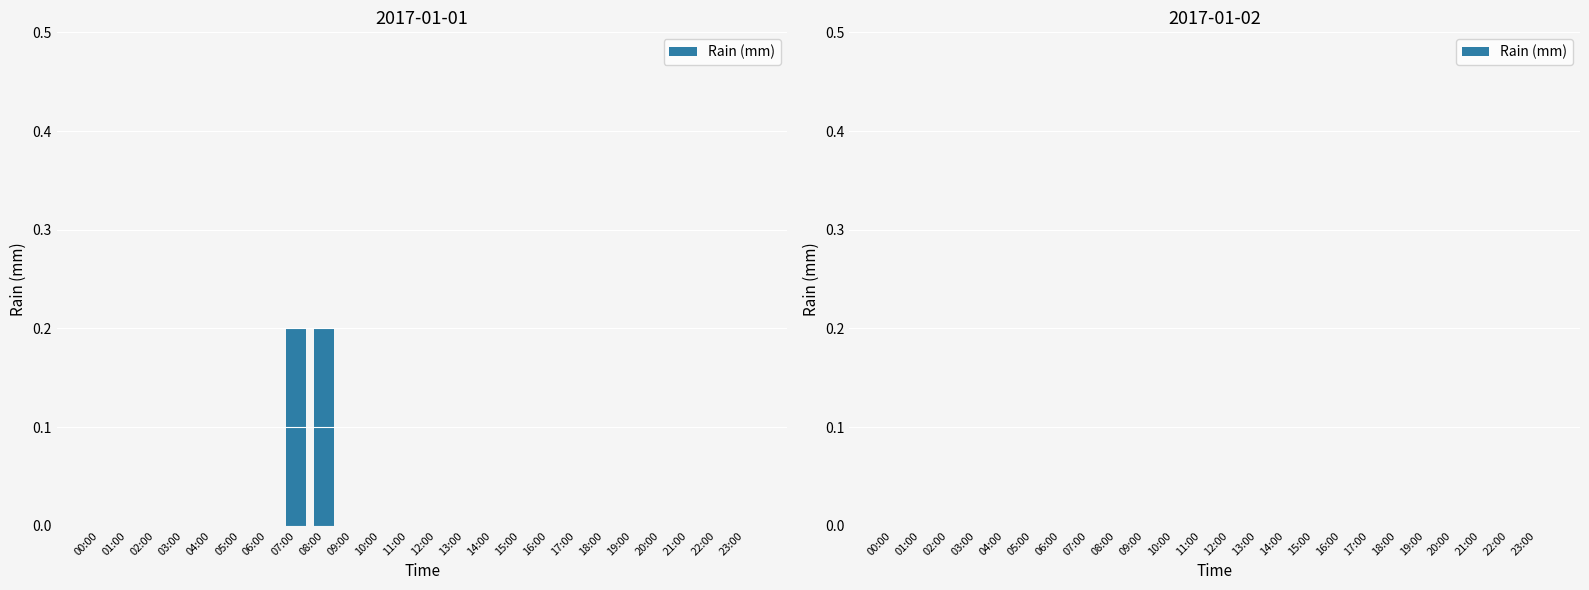

True or false: the data shows 0.1 at 09:00.

False